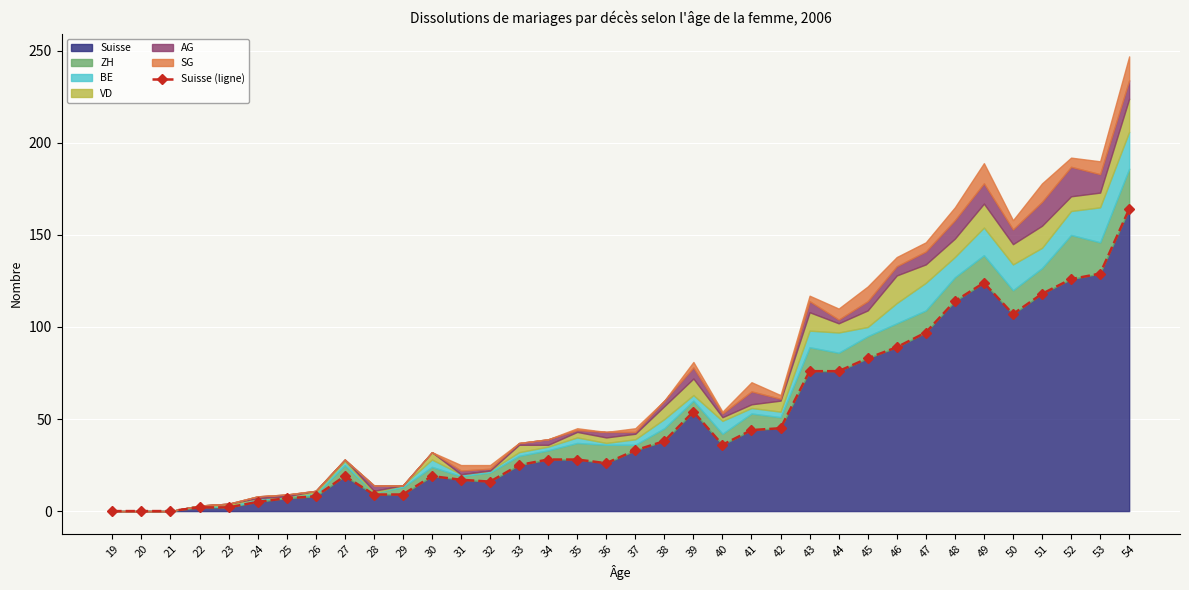

The value of Suisse at 35 is 37. True or false?

False